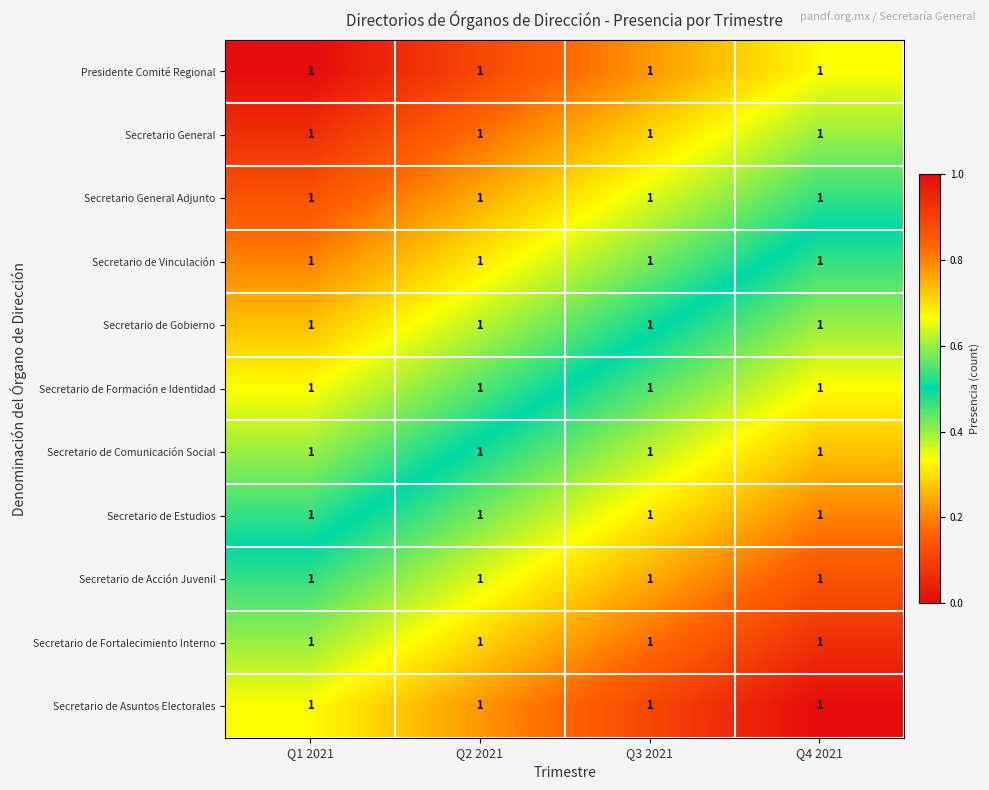

How many Presidente Comité Regional values are between 0 and 1?

4